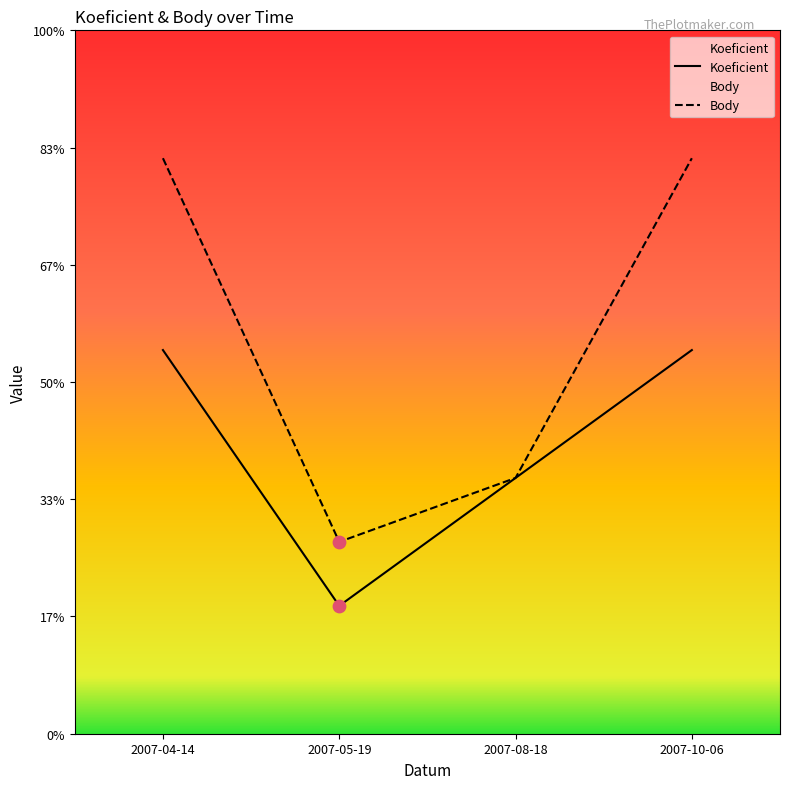

At which category is the sum across all series the highest?

2007-04-14